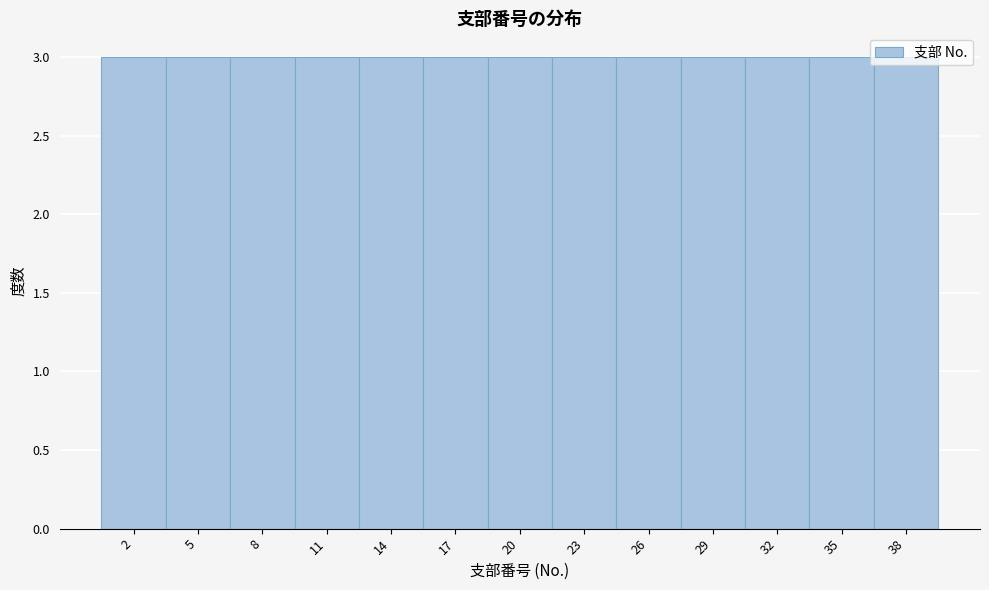

Reading left to right, list every bar in this chart as the range it spans on the x-axis followed by its height. The values are not printed on the chart, so give them approximately, as read against the axis.

0.5 to 3.5: 3
3.5 to 6.5: 3
6.5 to 9.5: 3
9.5 to 12.5: 3
12.5 to 15.5: 3
15.5 to 18.5: 3
18.5 to 21.5: 3
21.5 to 24.5: 3
24.5 to 27.5: 3
27.5 to 30.5: 3
30.5 to 33.5: 3
33.5 to 36.5: 3
36.5 to 39.5: 3